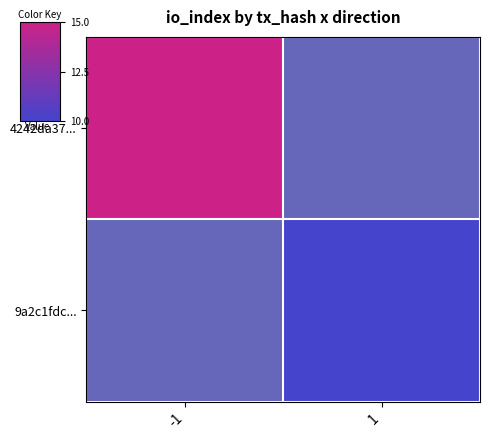

How many series are shown in this chart?

2